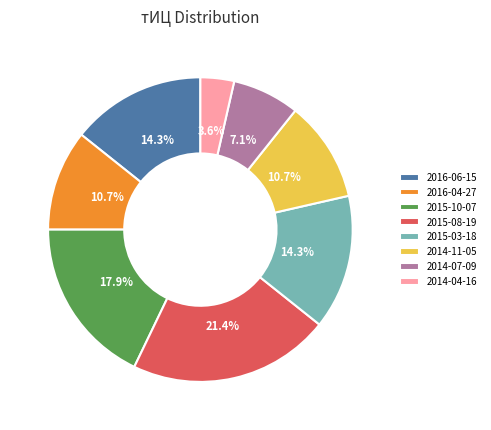

Is there a majority slice in this chart?

No